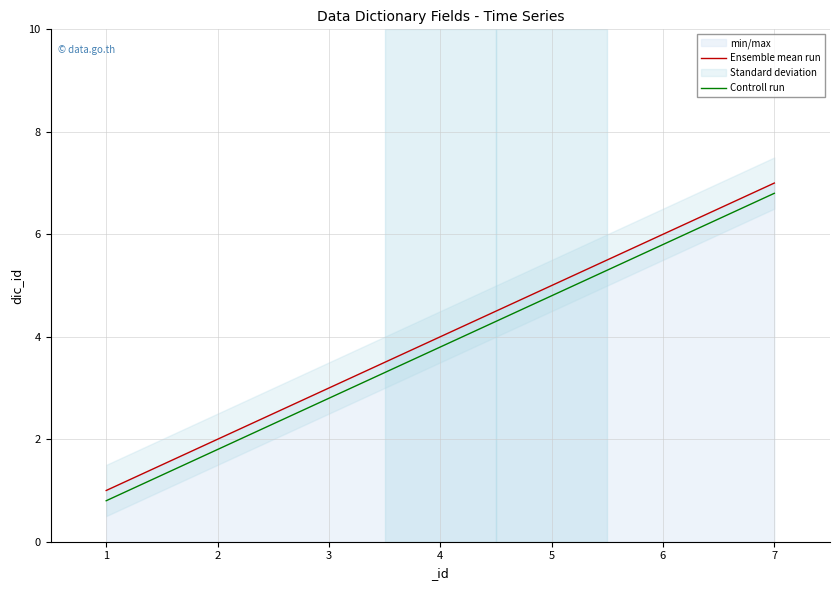

Which series changed the most between 1 and 5?

Ensemble mean run